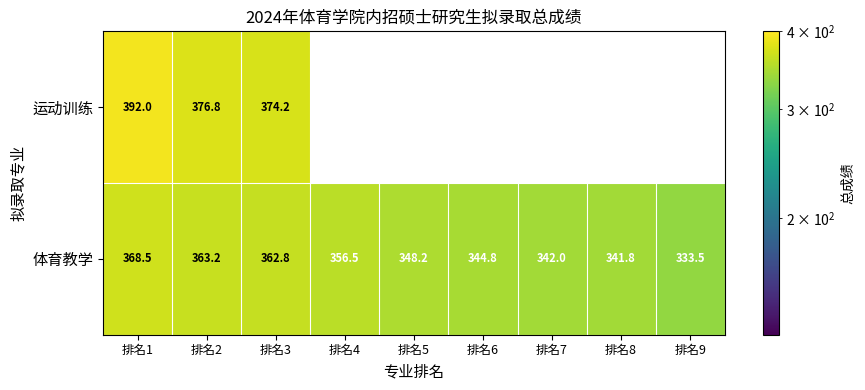

Which category has the lowest value in the 体育教学 series?

排名9